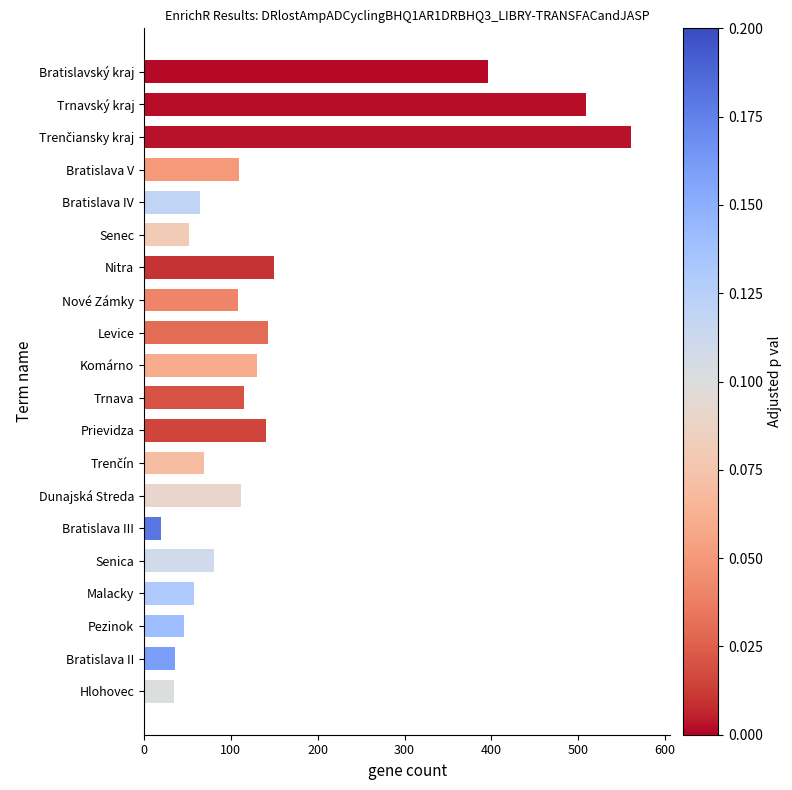

What is the minimum value shown in the chart?

20